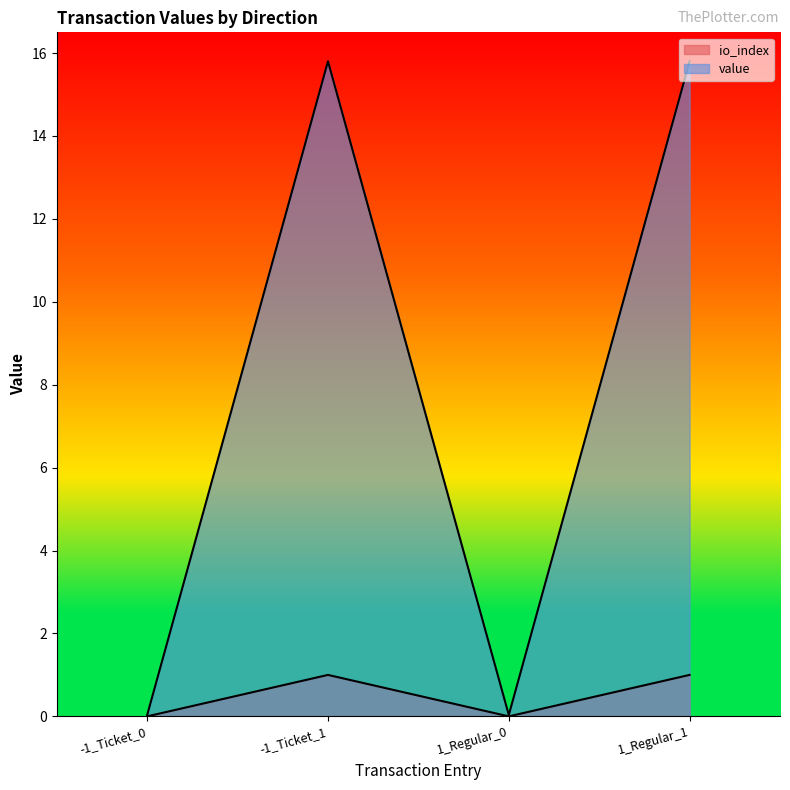

What is the maximum value for value?

15.8